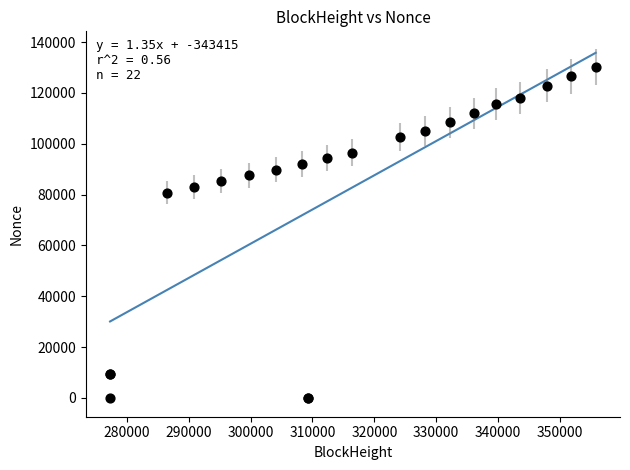

What Y value in the scatter plot is closest to 65169?

80807